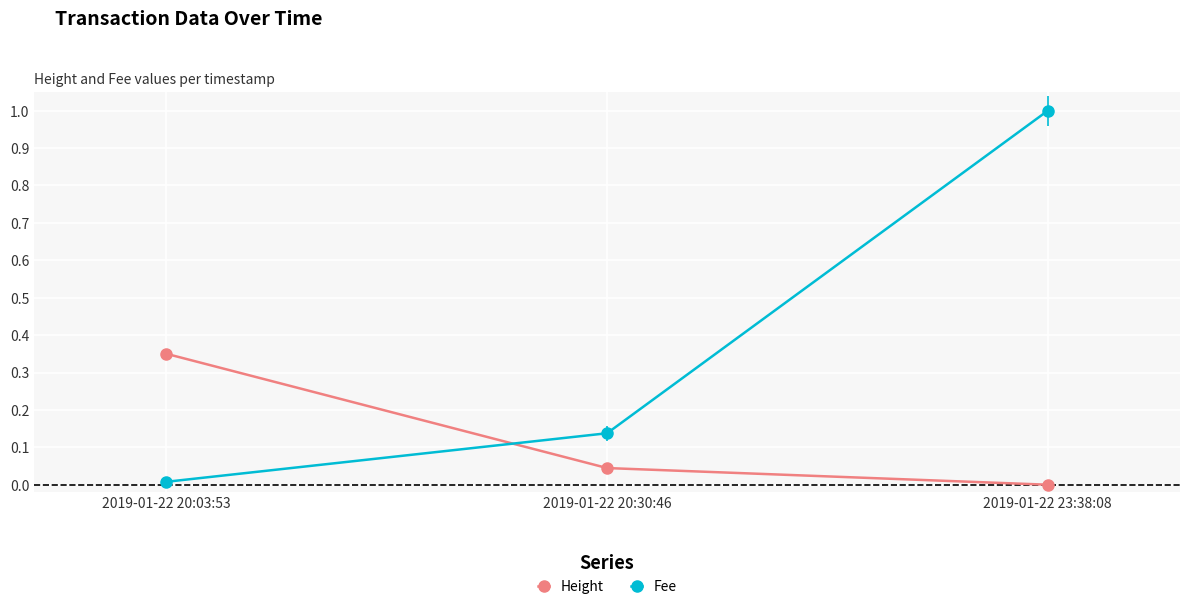

What are all the series names shown in the legend?

Height, Fee